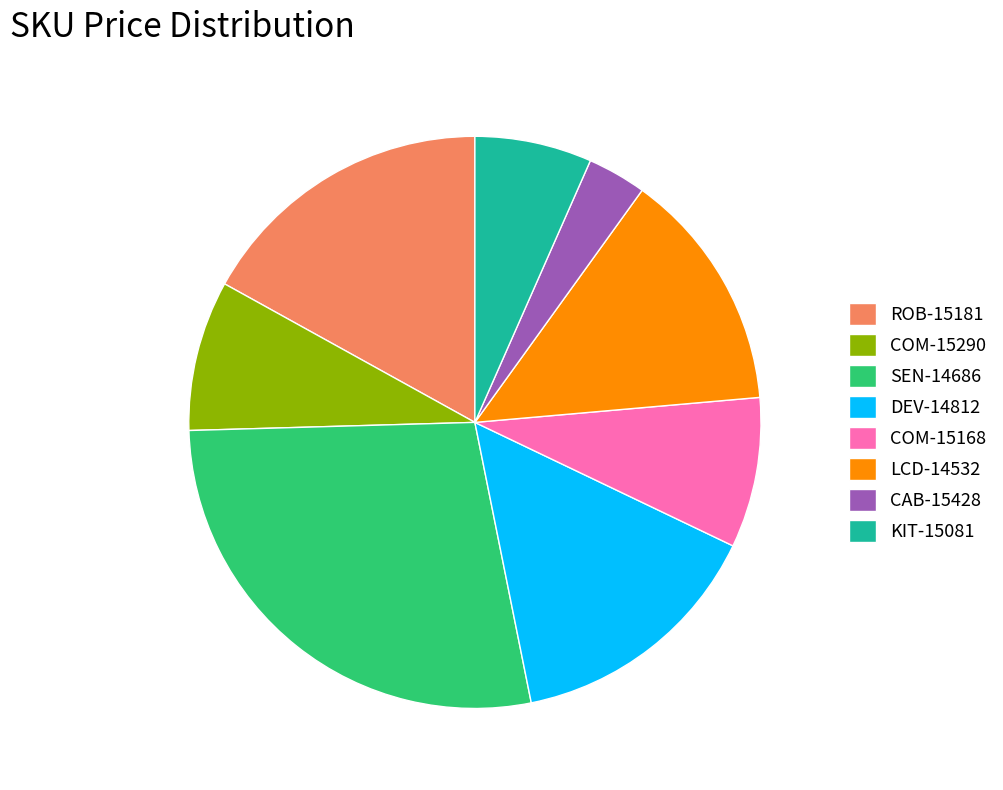

Which has a higher value, SEN-14686 or KIT-15081?

SEN-14686